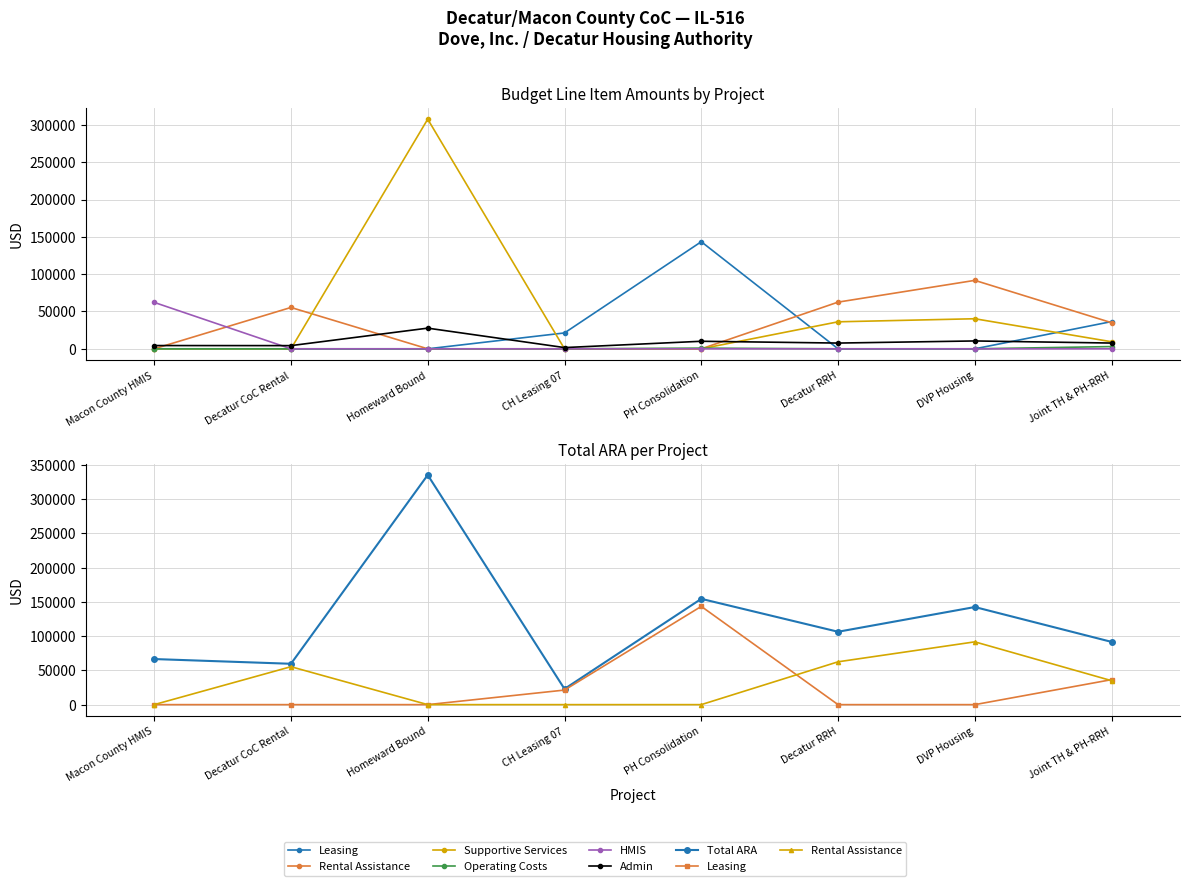

What is the total value across all series at Decatur RRH?

106422